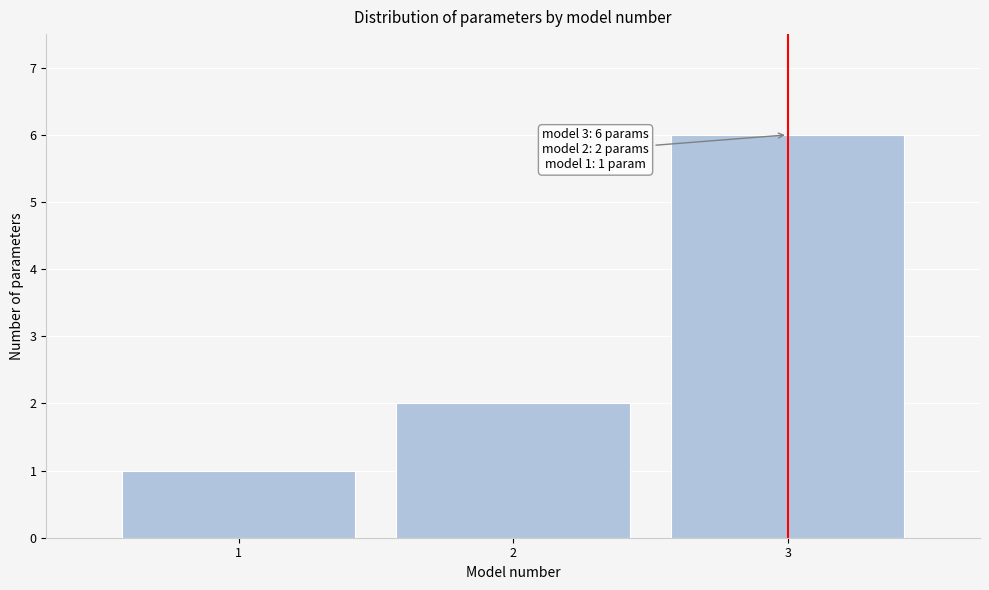

Over which range of the x-axis is the bar tallest?

2.5 to 3.5